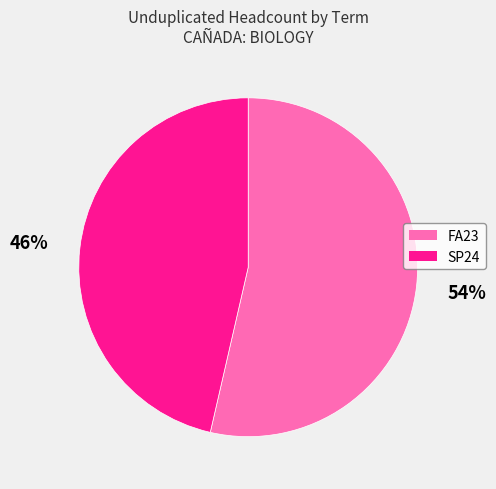

How many segments does this pie chart have?

2